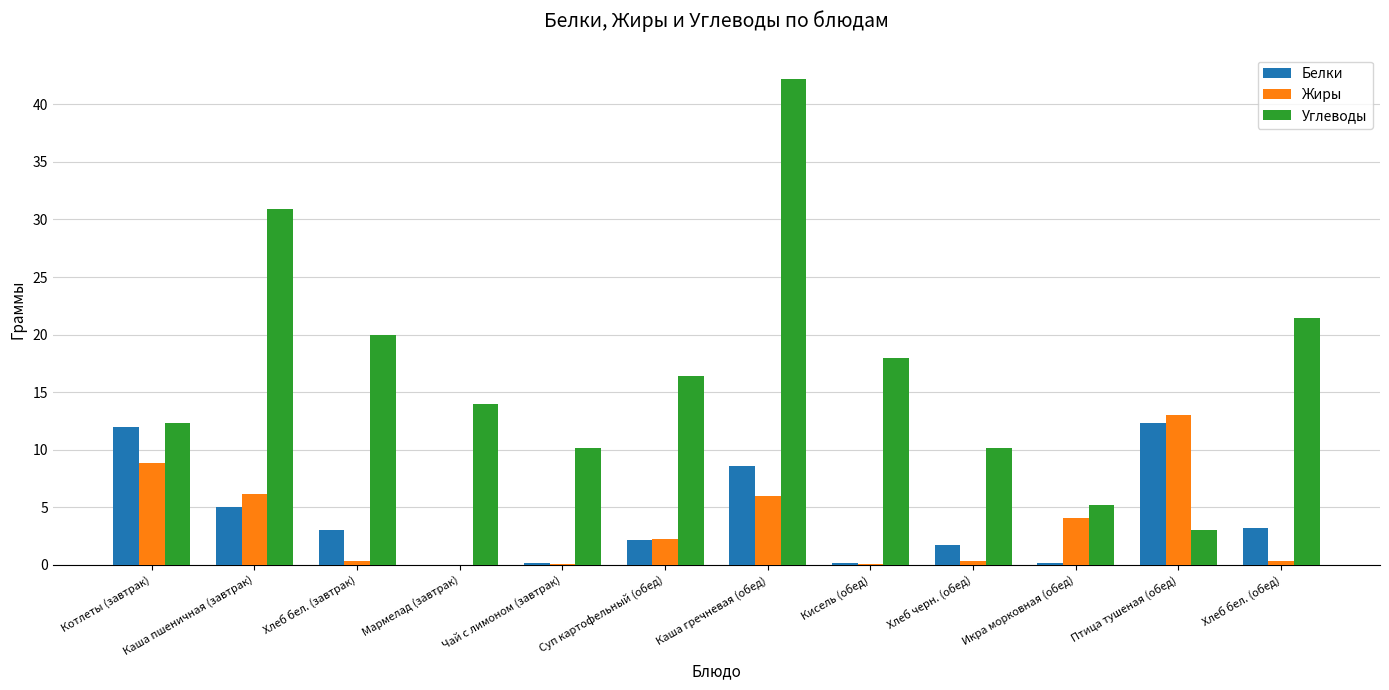

Is the value of Белки at Каша пшеничная (завтрак) greater than the value of Углеводы at Птица тушеная (обед)?

Yes